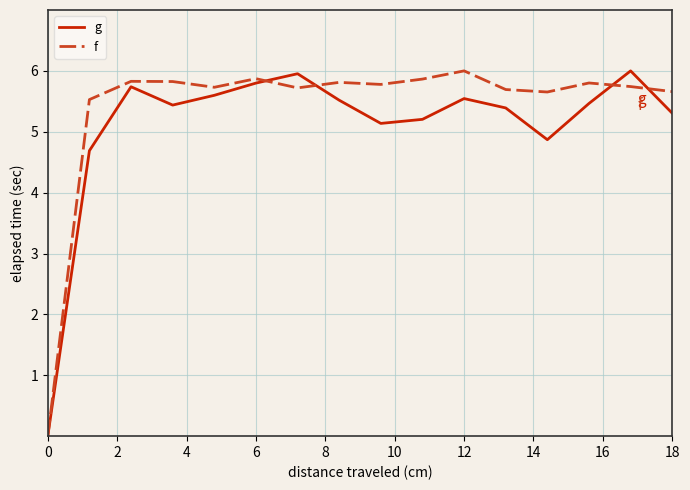

What is the maximum value for f?

6.0